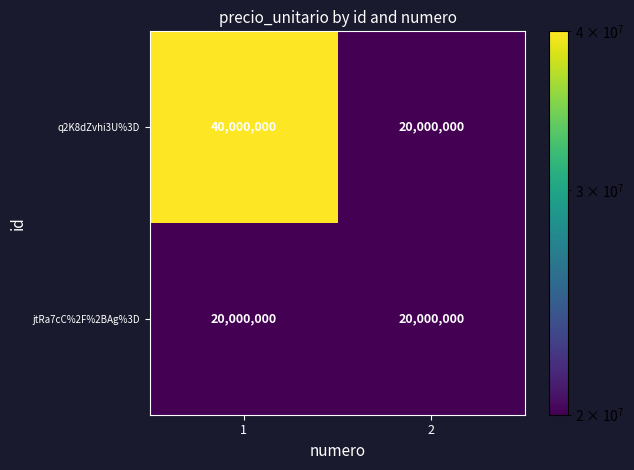

What is the approximate value of q2K8dZvhi3U%3D at 2, to the nearest 10?

20000000